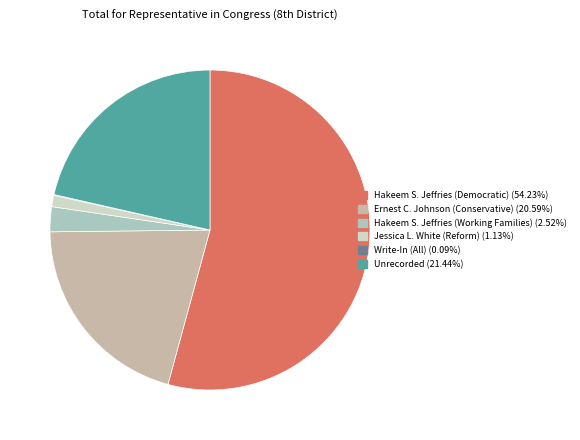

Which has a higher value, Unrecorded or Hakeem S. Jeffries (Democratic)?

Hakeem S. Jeffries (Democratic)